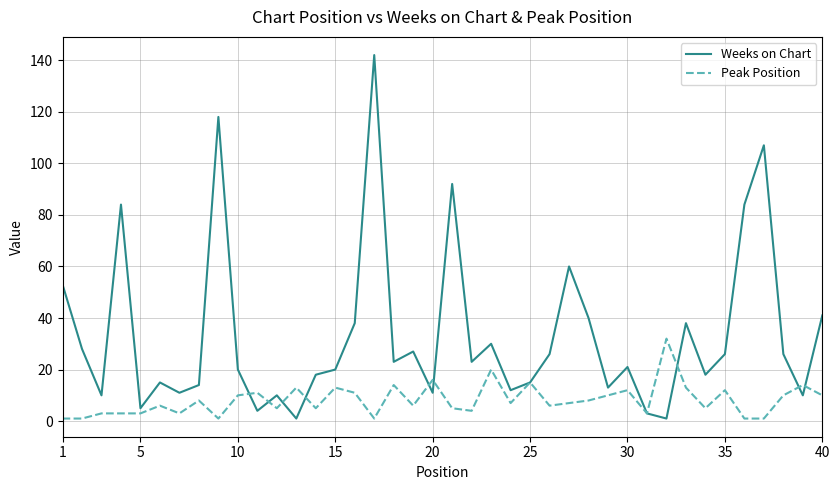

List the series in order of their overall mean, lowest first.

Peak Position, Weeks on Chart